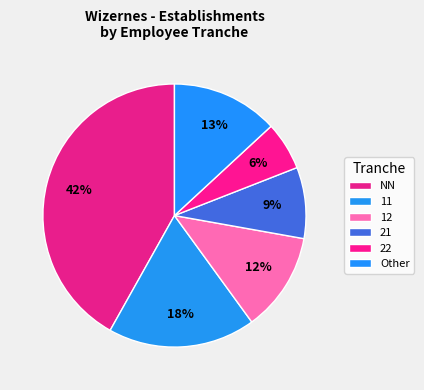

Rank the categories by value from lowest to highest.

22, 21, 12, Other, 11, NN